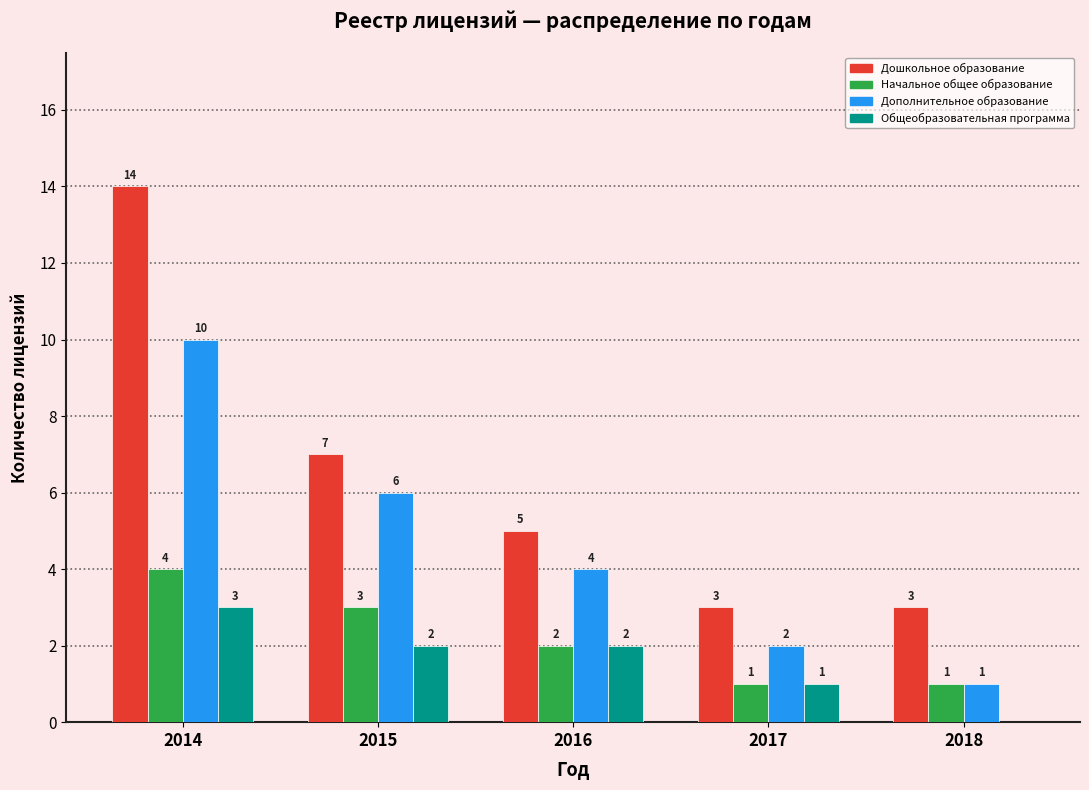

Reading left to right, extract all data points from this chart.

Дошкольное образование: 2014=14	2015=7	2016=5	2017=3	2018=3
Начальное общее образование: 2014=4	2015=3	2016=2	2017=1	2018=1
Дополнительное образование: 2014=10	2015=6	2016=4	2017=2	2018=1
Общеобразовательная программа: 2014=3	2015=2	2016=2	2017=1	2018=0